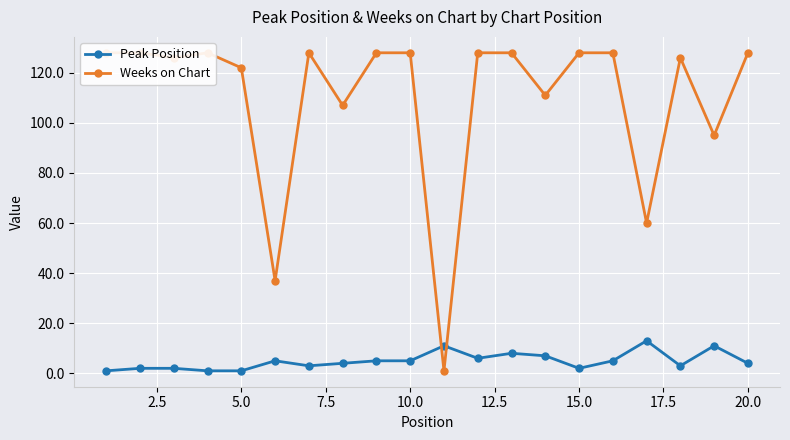

After their last crossing, which series has the higher values: Peak Position or Weeks on Chart?

Weeks on Chart